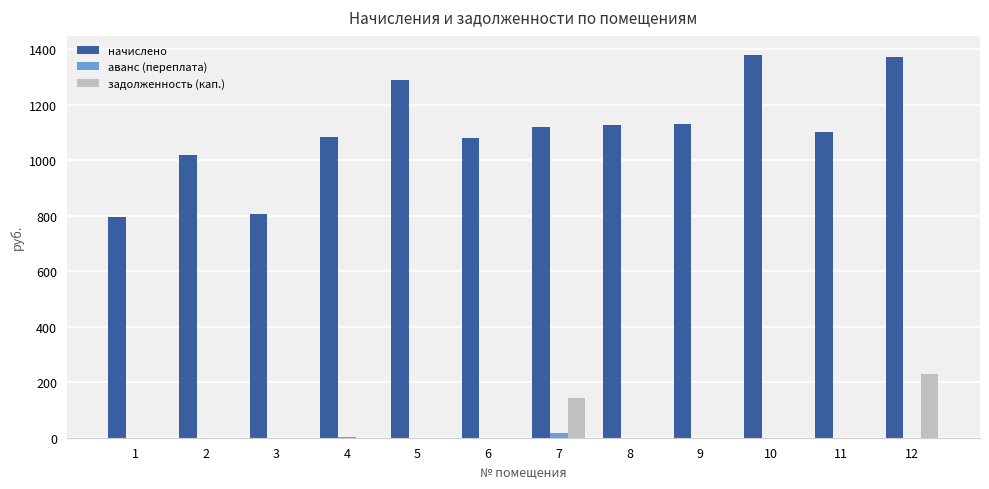

Which series changed the most between 2 and 3?

начислено